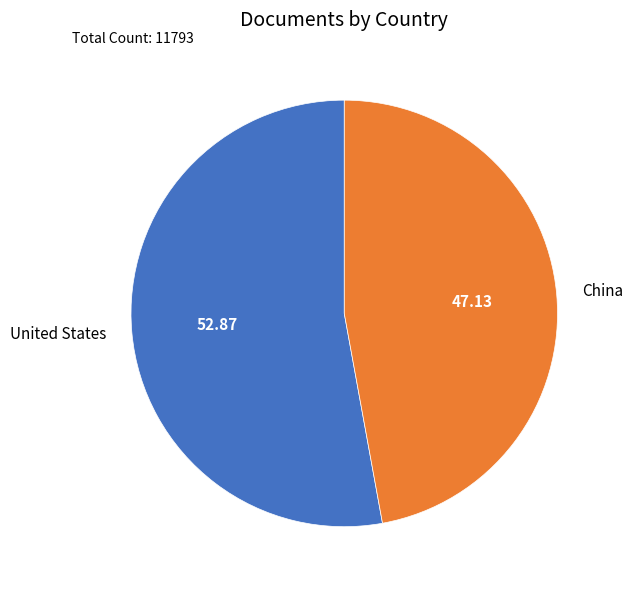

Combined, do United States and China account for over 50%?

Yes